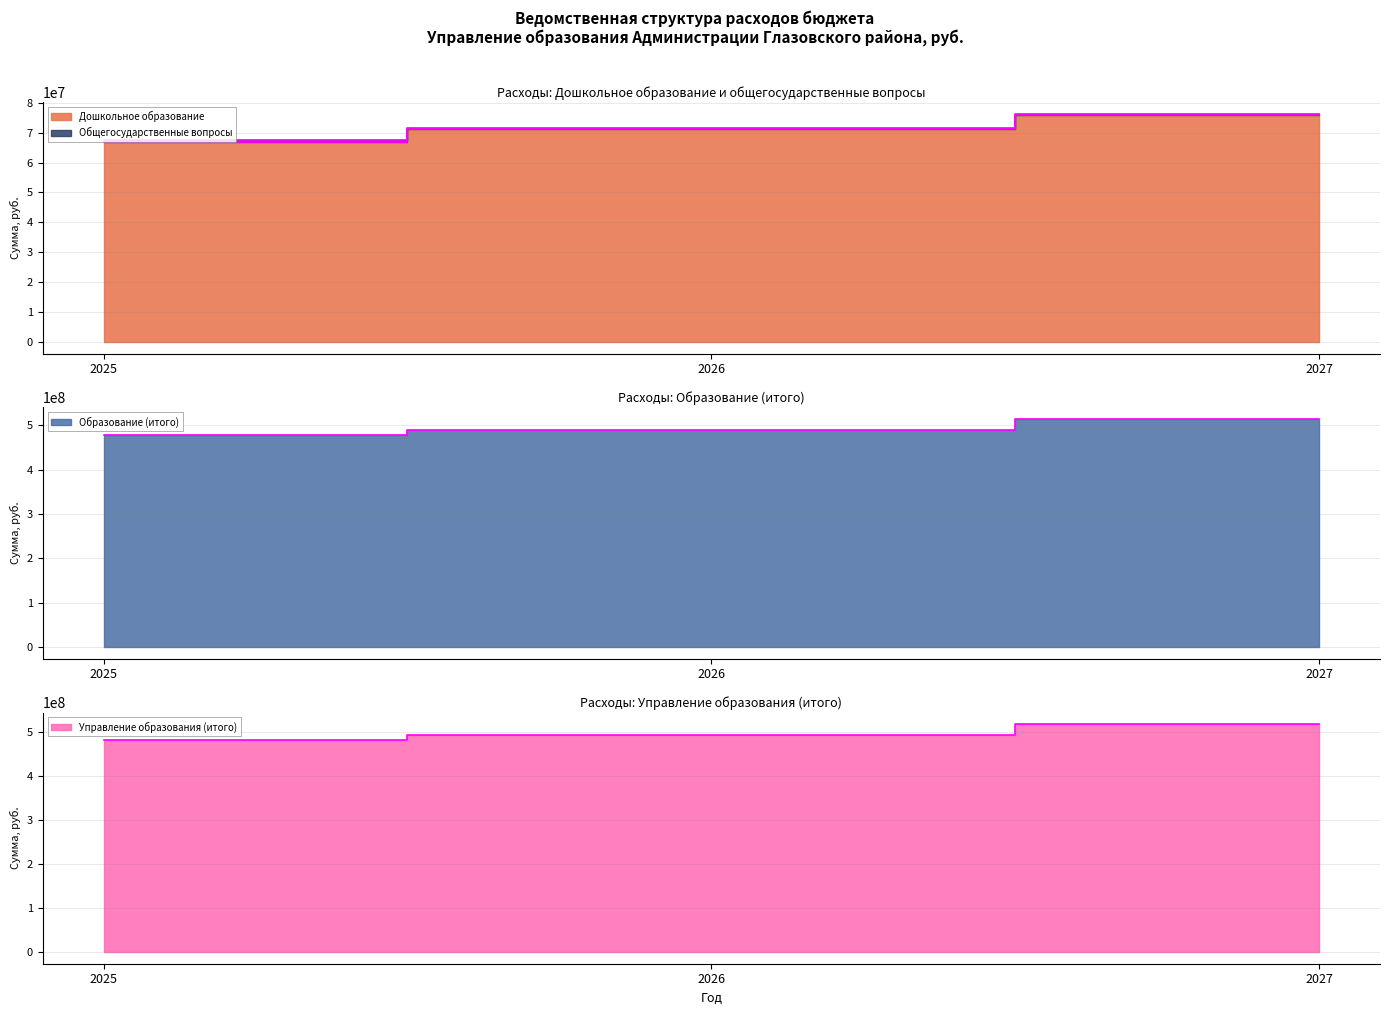

What value does the Дошкольное образование series have at 2027?

75845918.1